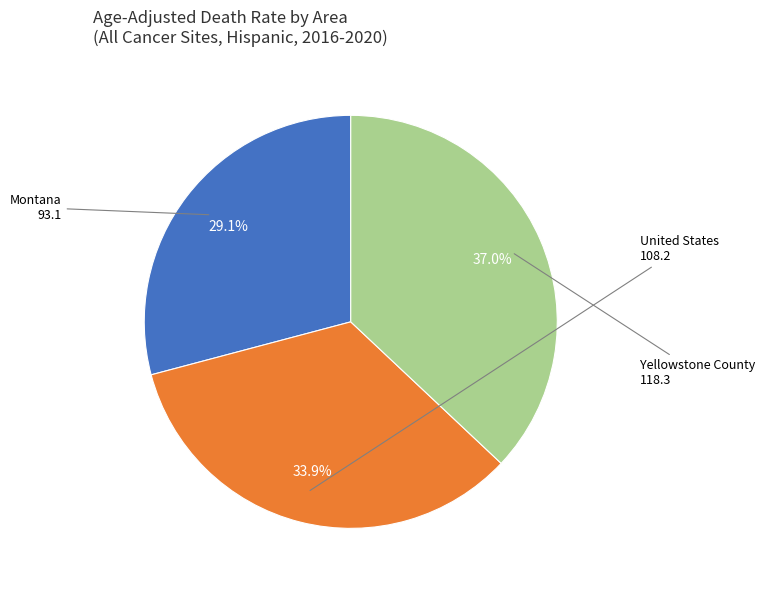

What percentage is the Yellowstone County slice, to the nearest percent?

37%